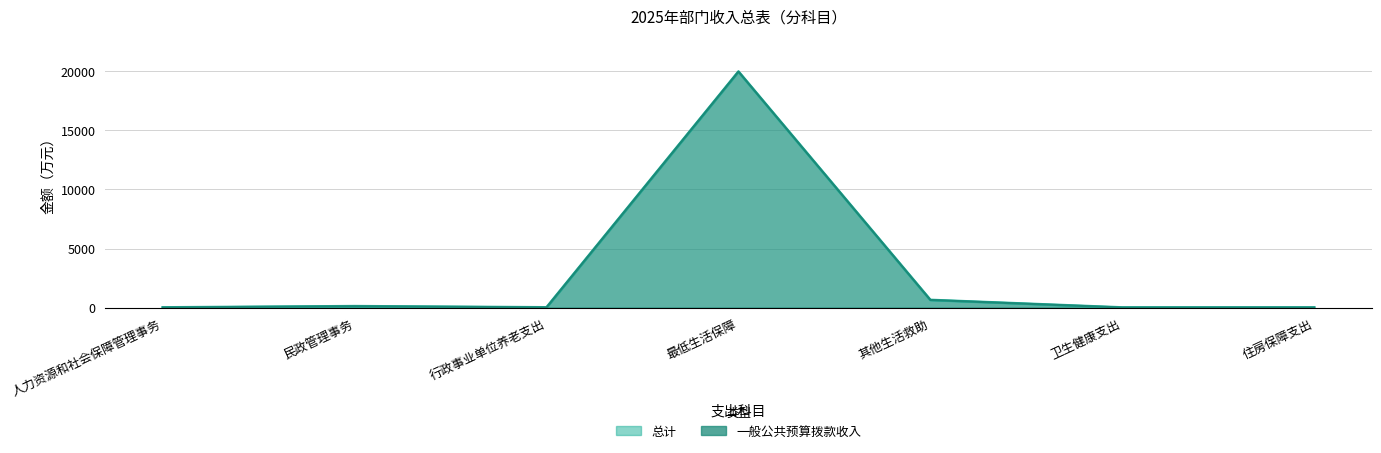

How many interior local peaks does the 总计 series have?

2